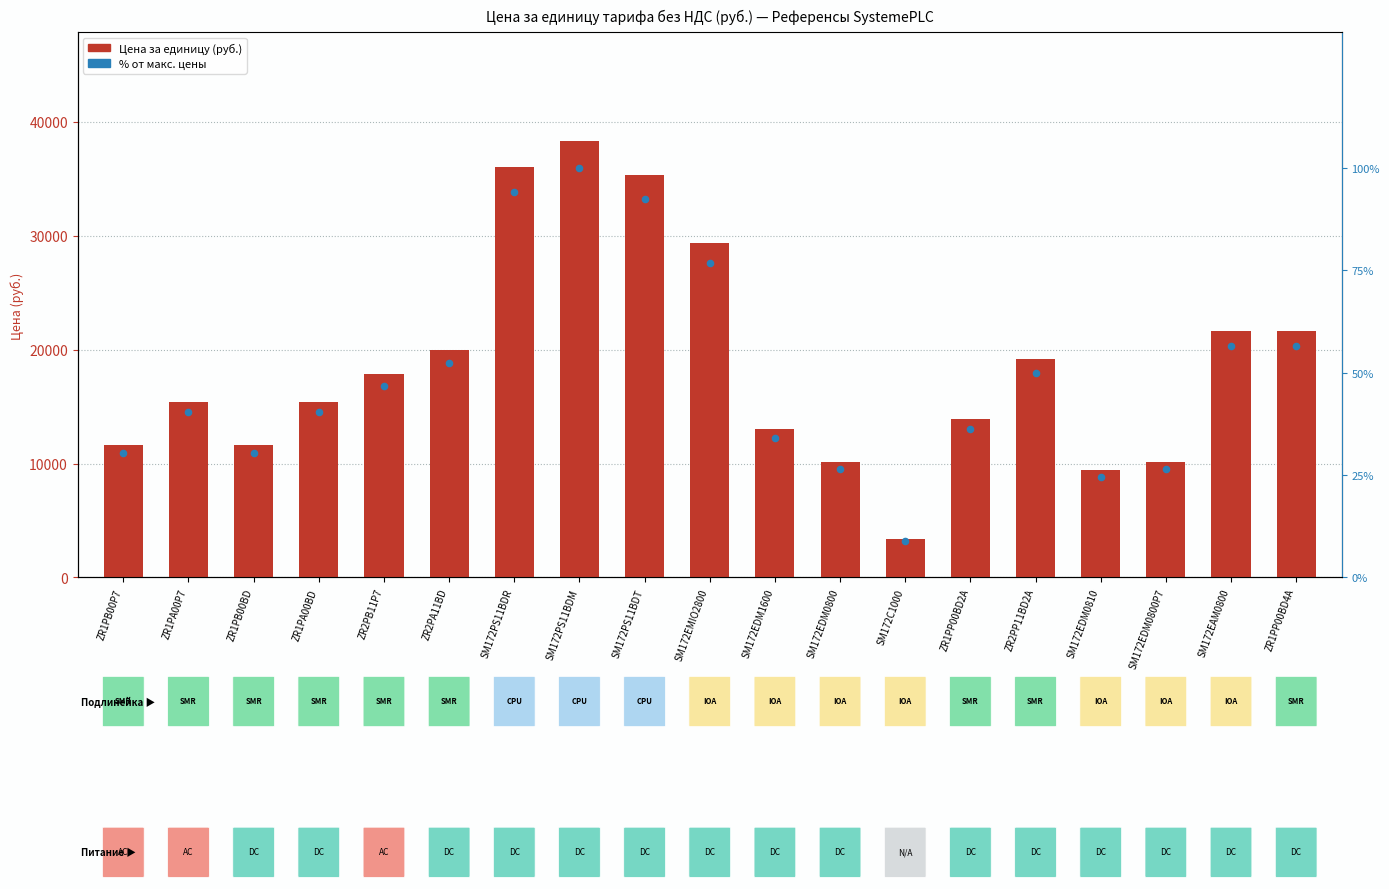

Which series has the largest total across all categories?

Цена за единицу (руб.)